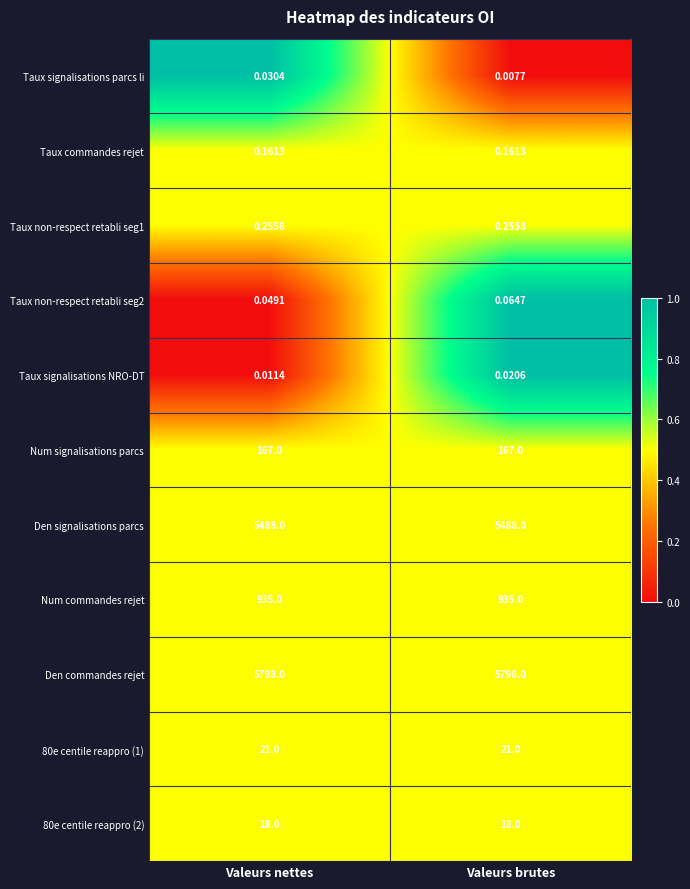

Between Valeurs nettes and Valeurs brutes, which series saw the biggest shift?

Taux signalisations parcs li